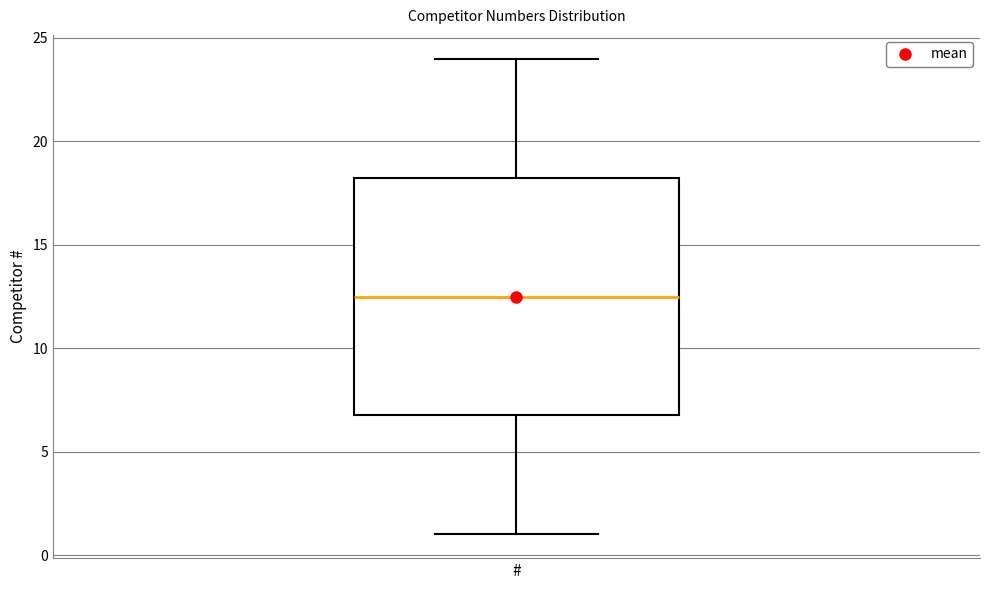

Transcribe this box plot: give where the median line is, the range the box spans, and where the two whiskers end, as read against the y-axis. The values are not printed on the chart, so give them approximately, as read against the axis.

median 12.5, box 7.0 to 18.5, whiskers 1.0 to 24.0